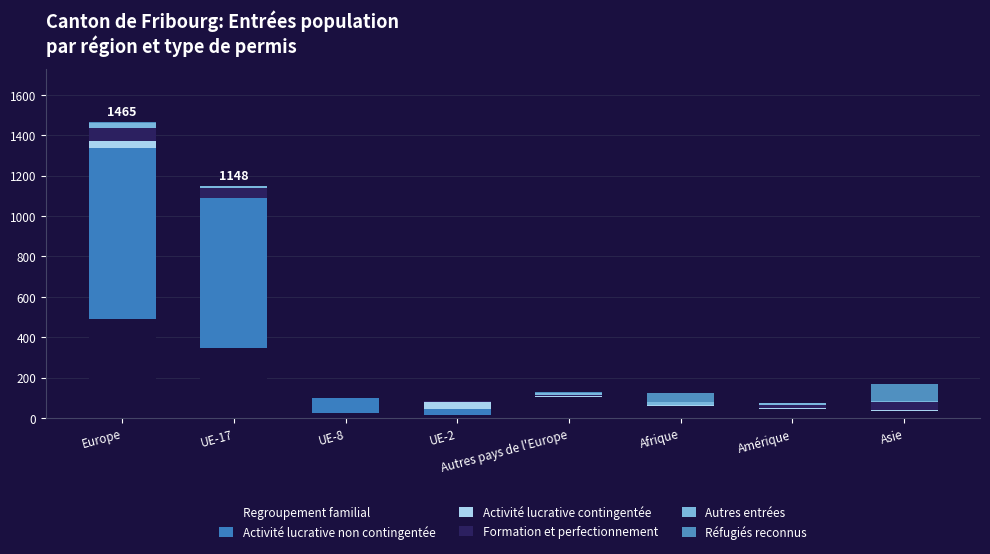

Count the number of data series in this chart.

6